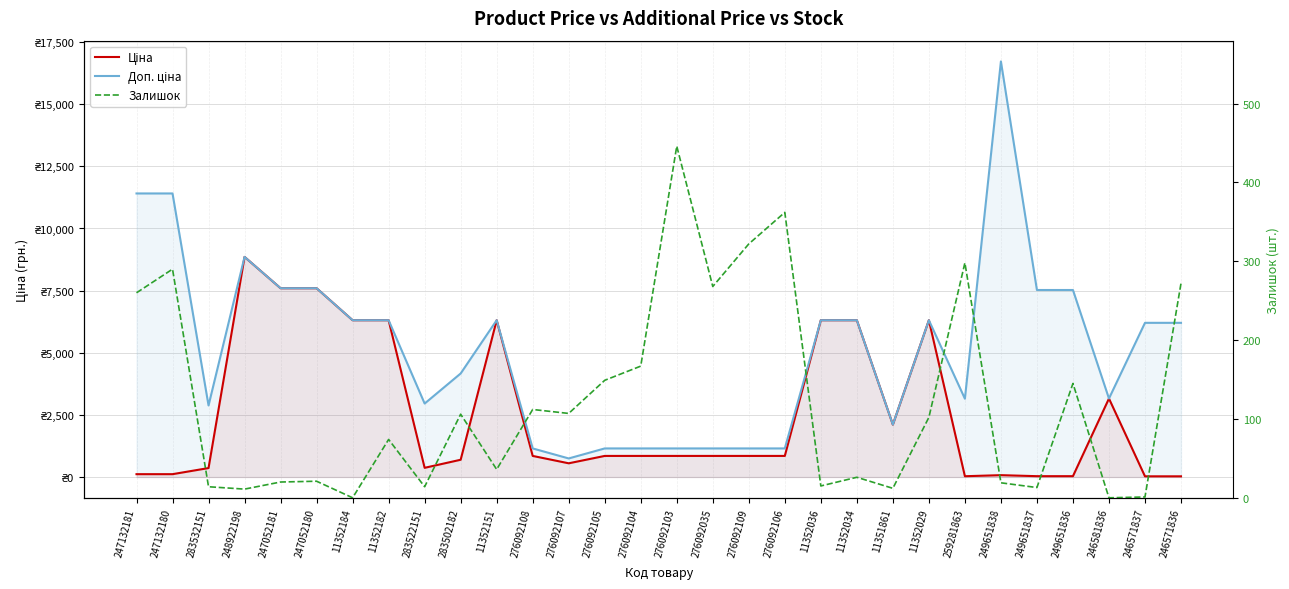

Which category has the highest value in the Доп. ціна series?

249651838